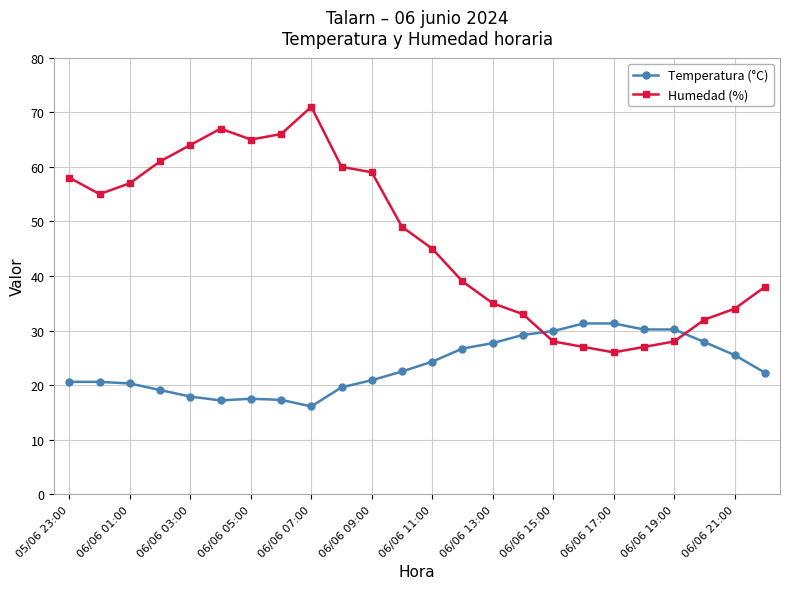

Which series has the largest range (max minus min)?

Humedad (%)